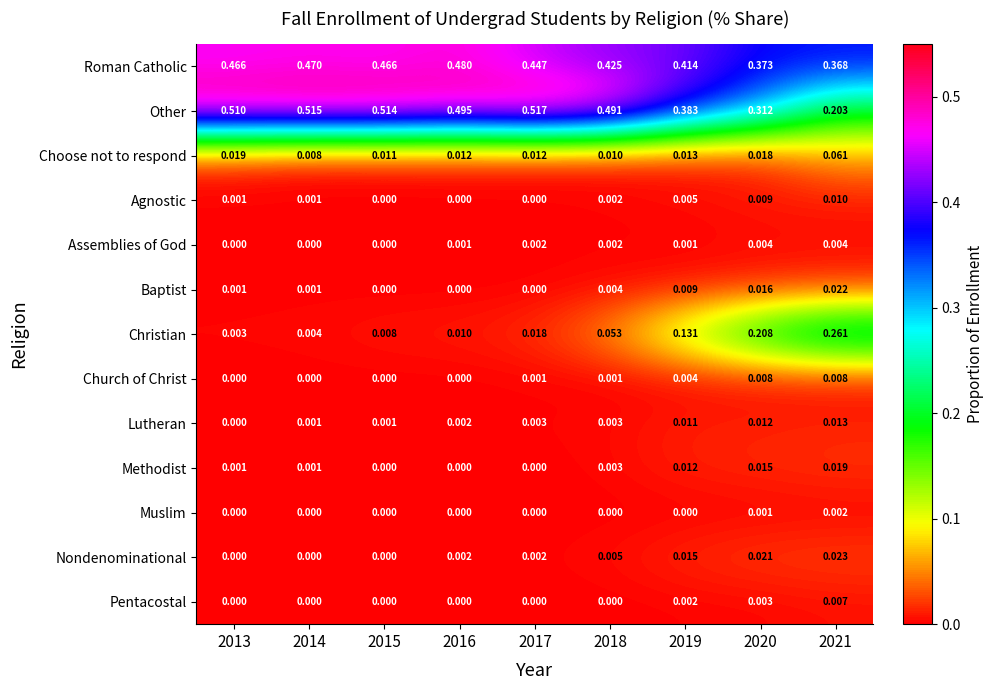

Between 2016 and 2017, which series saw the biggest shift?

Roman Catholic